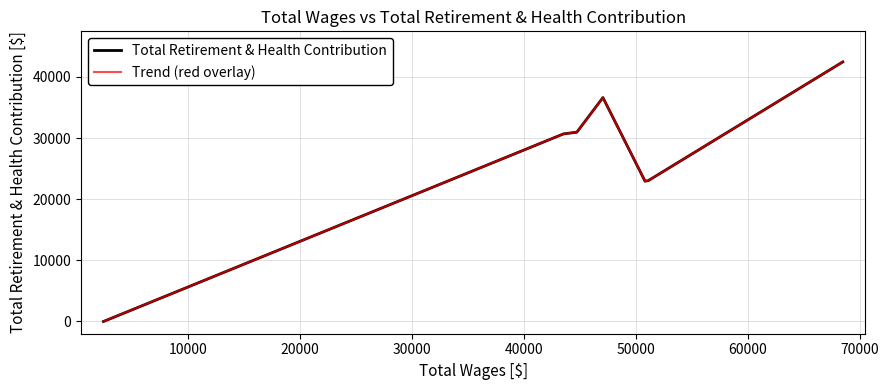

Does the chart have visible grid lines?

Yes